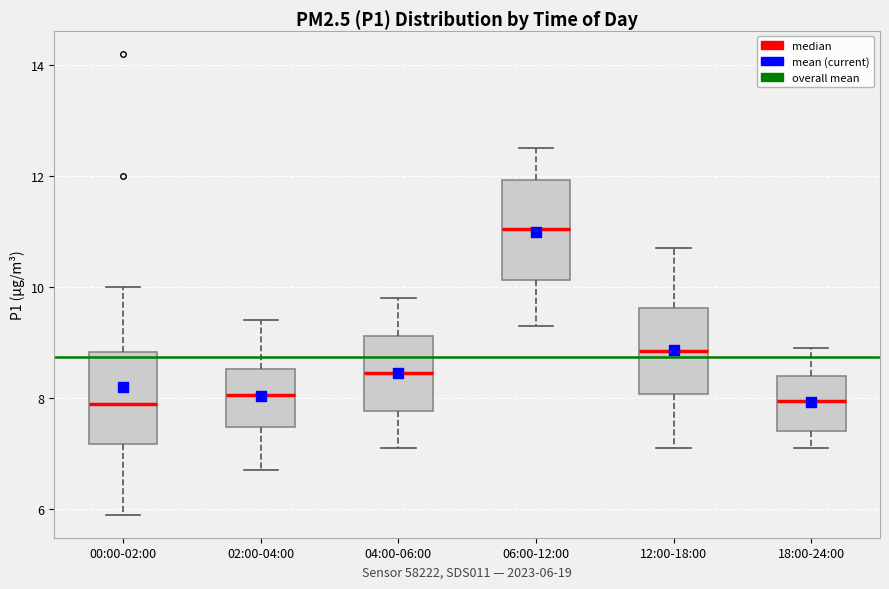

Which box's median line is the highest?

06:00-12:00